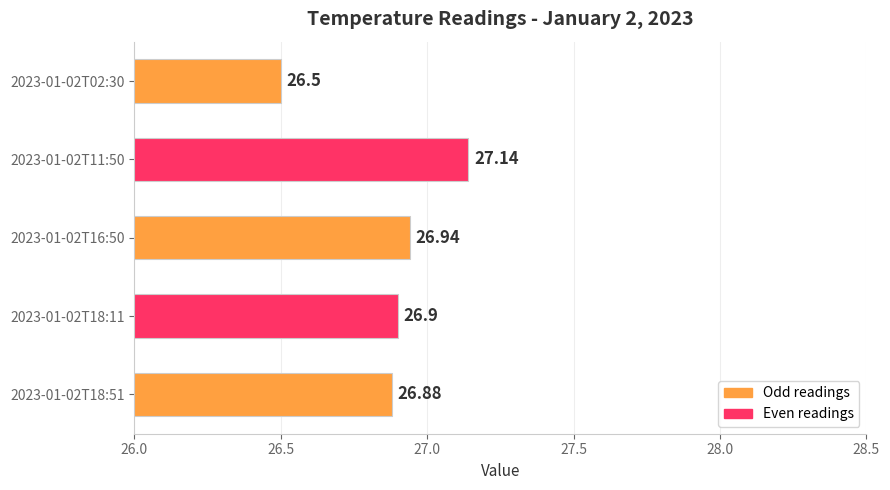

List the labels in order of value, smallest first.

2023-01-02T02:30, 2023-01-02T18:51, 2023-01-02T18:11, 2023-01-02T16:50, 2023-01-02T11:50